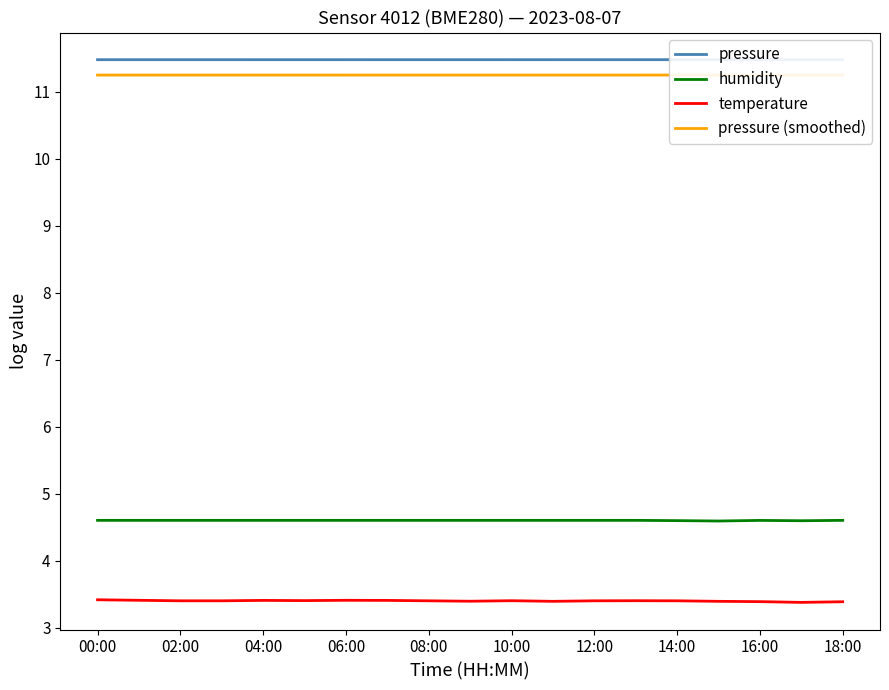

The humidity series shows 1.8 at 18:00. True or false?

False